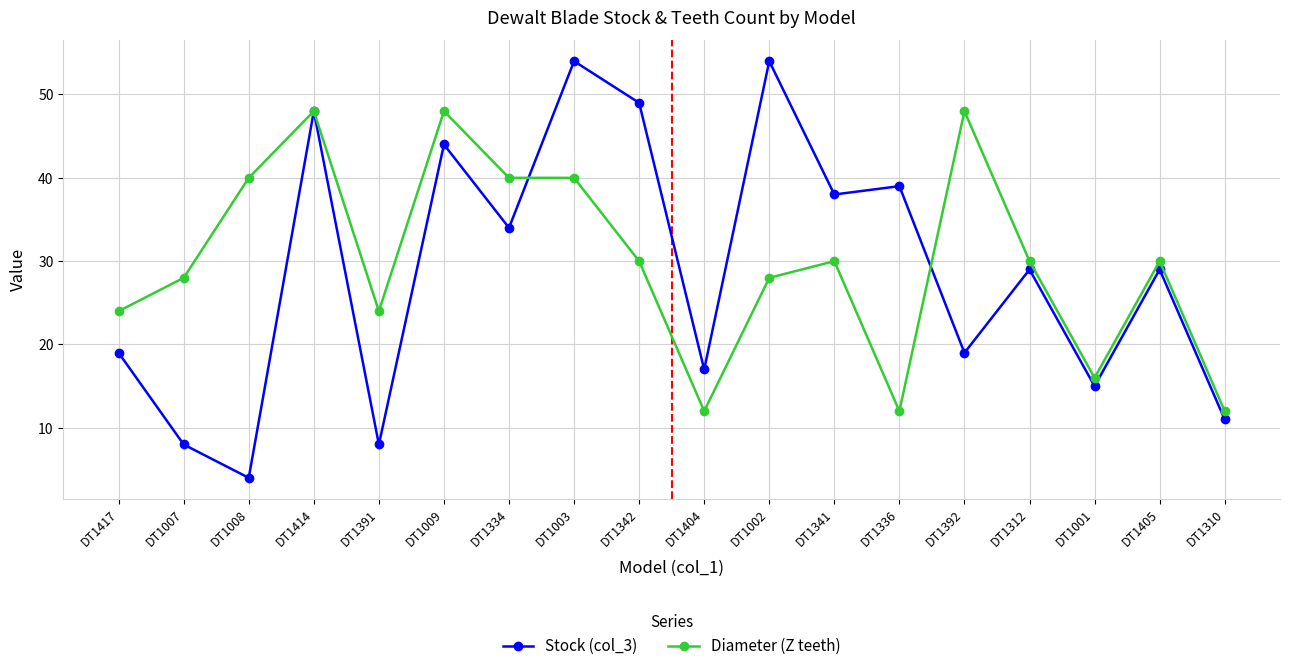

Between DT1336 and DT1310, which series saw the biggest shift?

Stock (col_3)